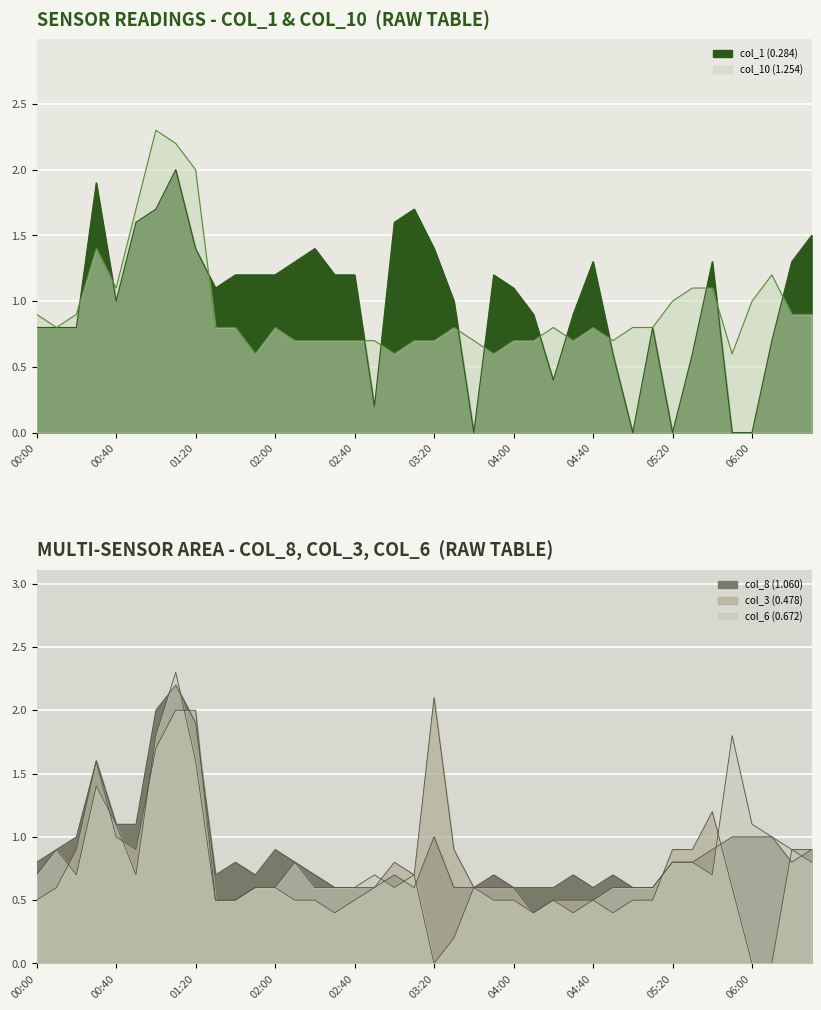

True or false: col_6 (0.672) and col_1 (0.284) cross at least once.

True